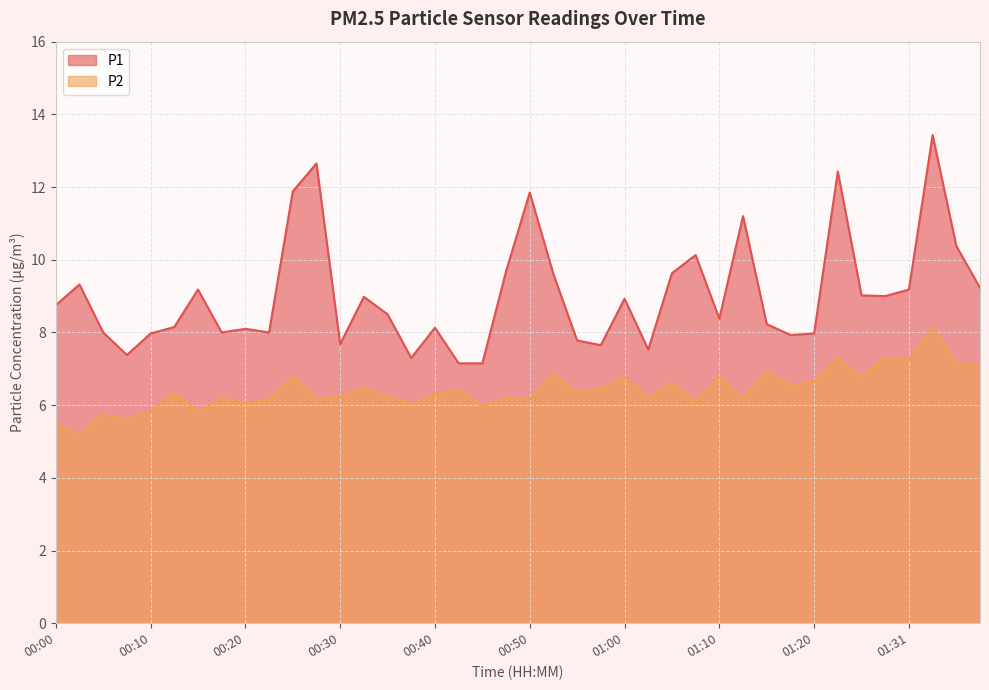

How many distinct data groups are displayed?

2